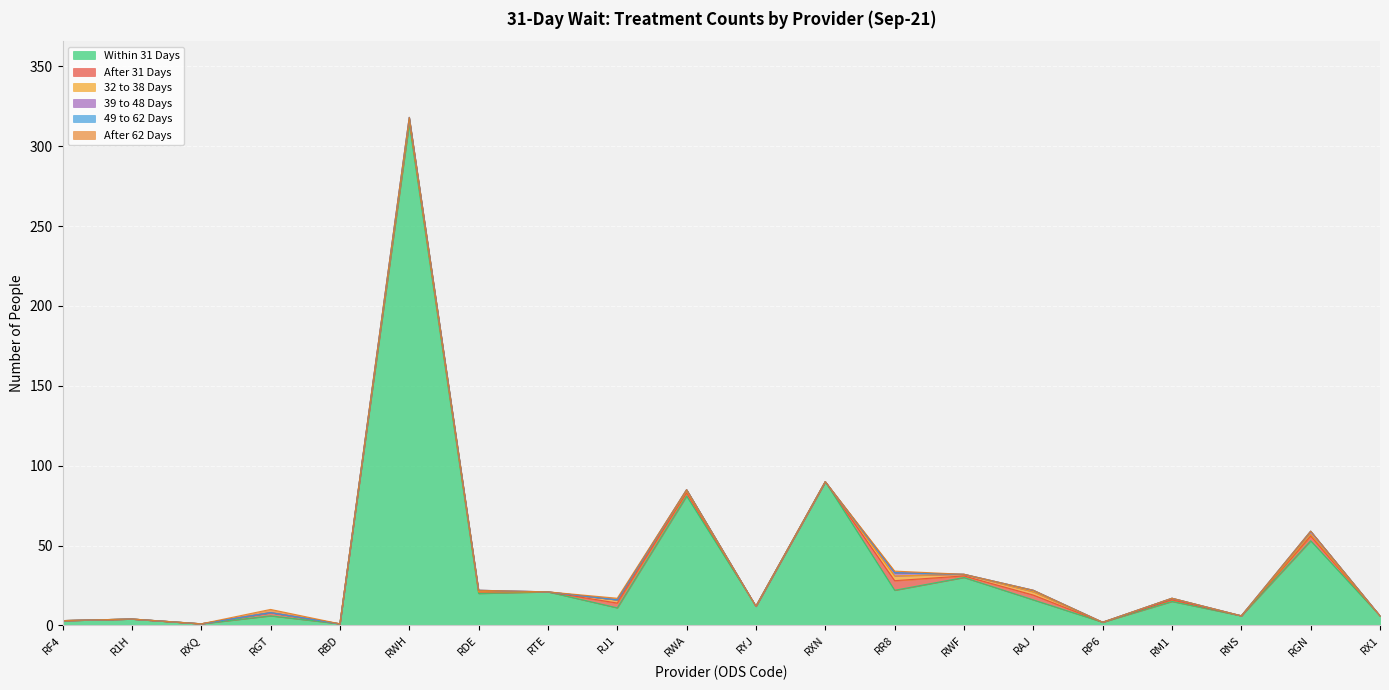

What is the spread (max minus min) of values at RGT?

6